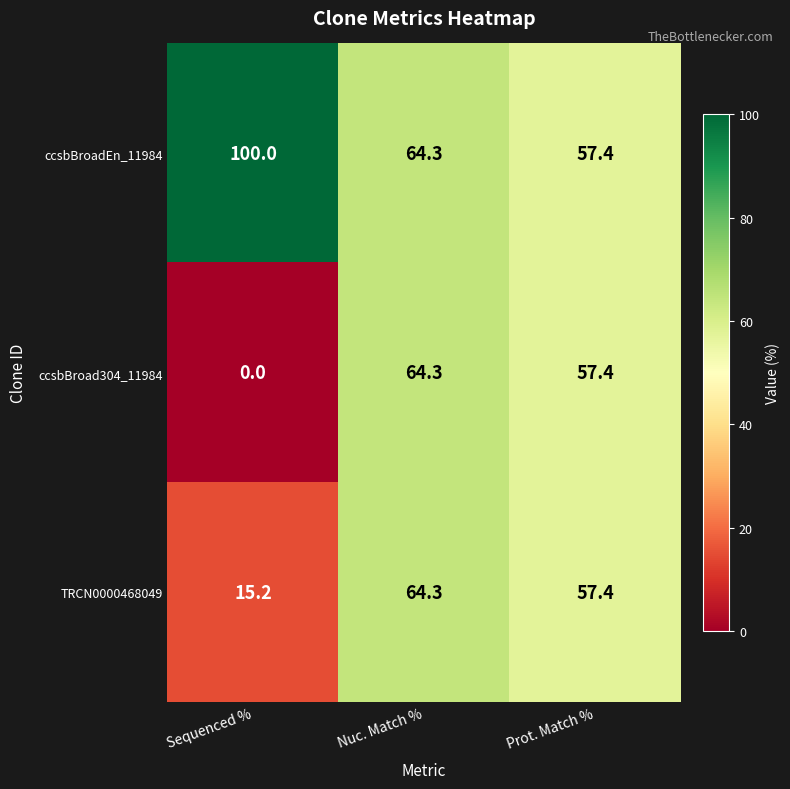

What is the maximum value shown in the chart?

100.0